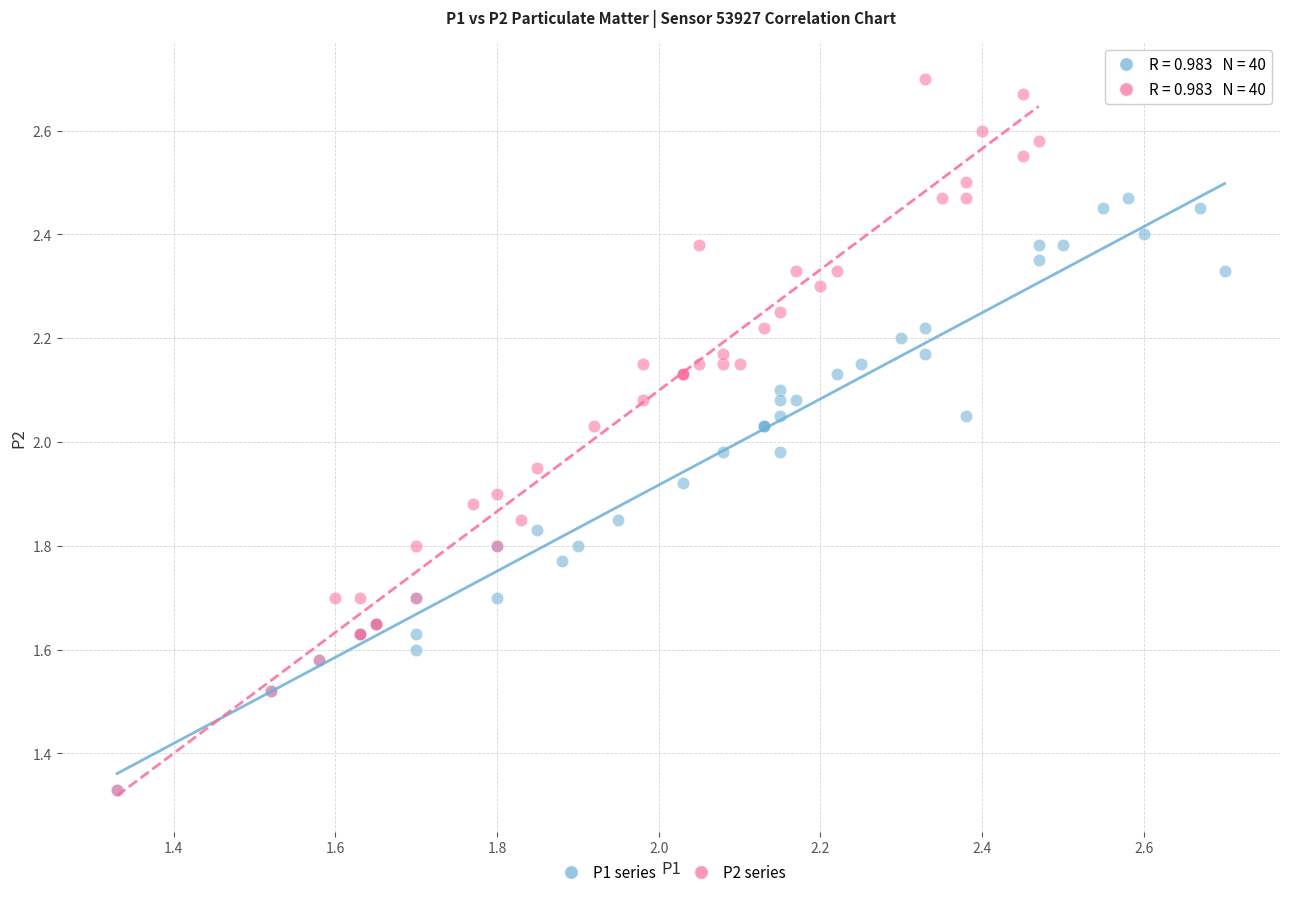

Which series reaches the maximum Y coordinate?

P2 series